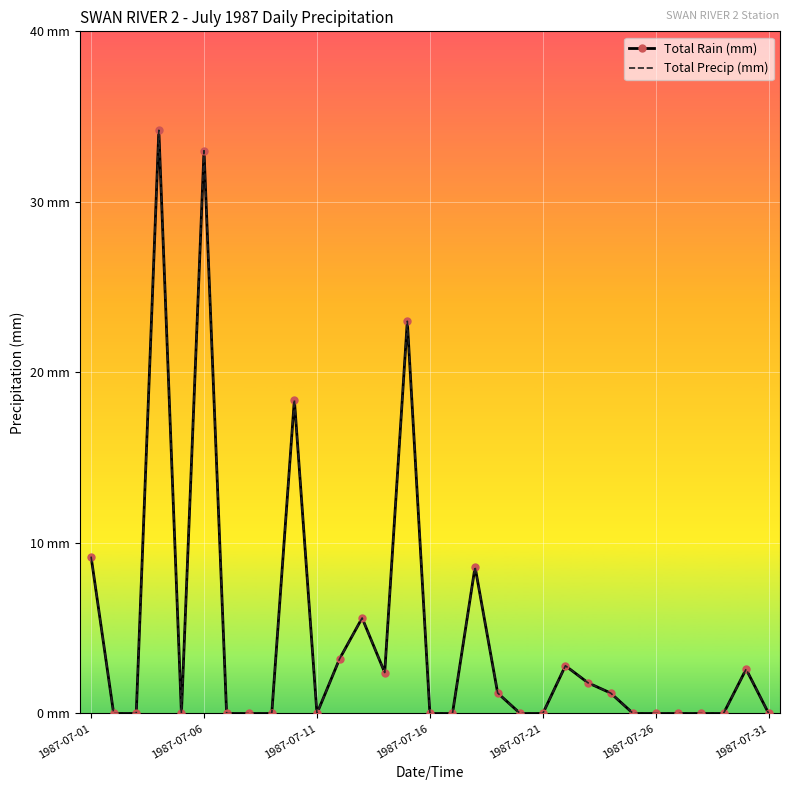

True or false: Total Precip (mm) and Total Rain (mm) cross at least once.

False